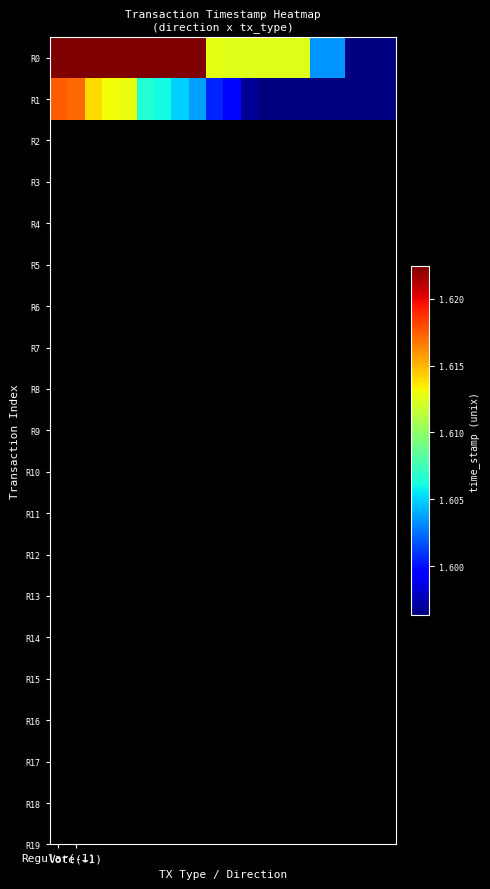

Which label corresponds to the largest value in the chart?

Regular(-1)